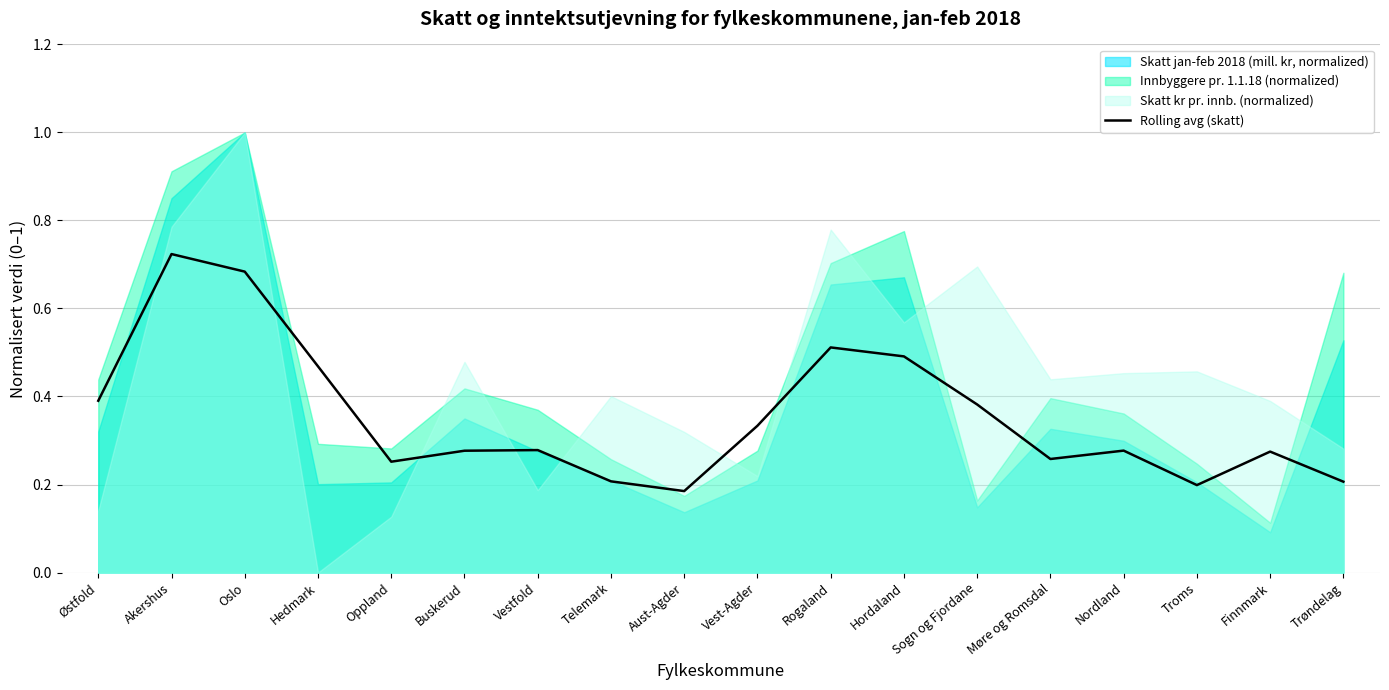

What is the label of the 11th point from the right?

Telemark